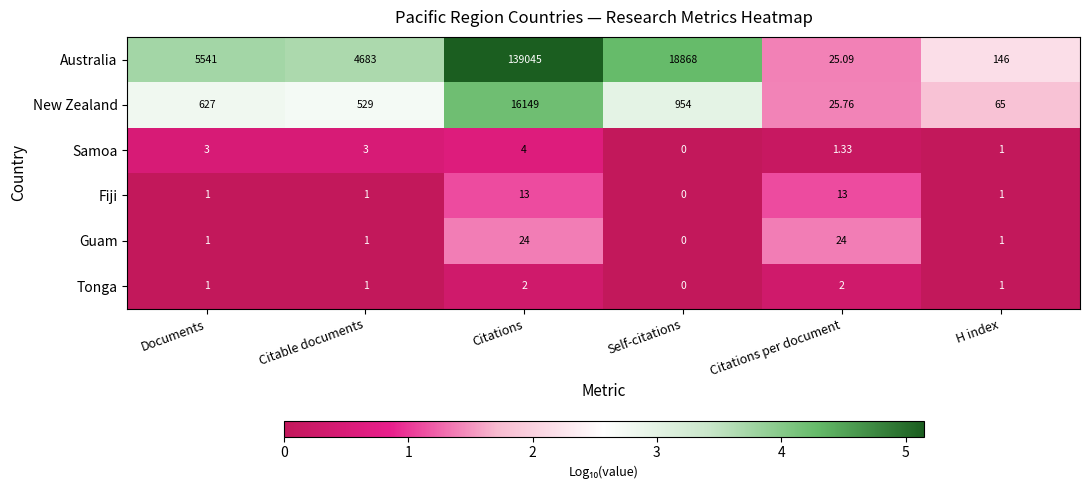

Between Self-citations and Citations per document, which series saw the biggest shift?

Australia